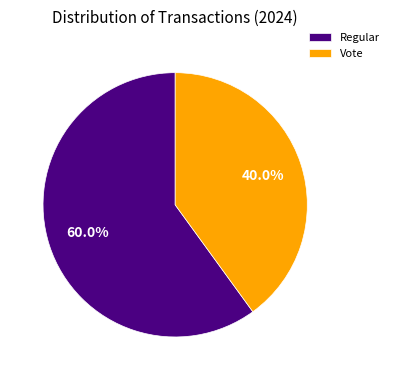

Approximately how many times larger is the value at Vote compared to Regular?

0.7